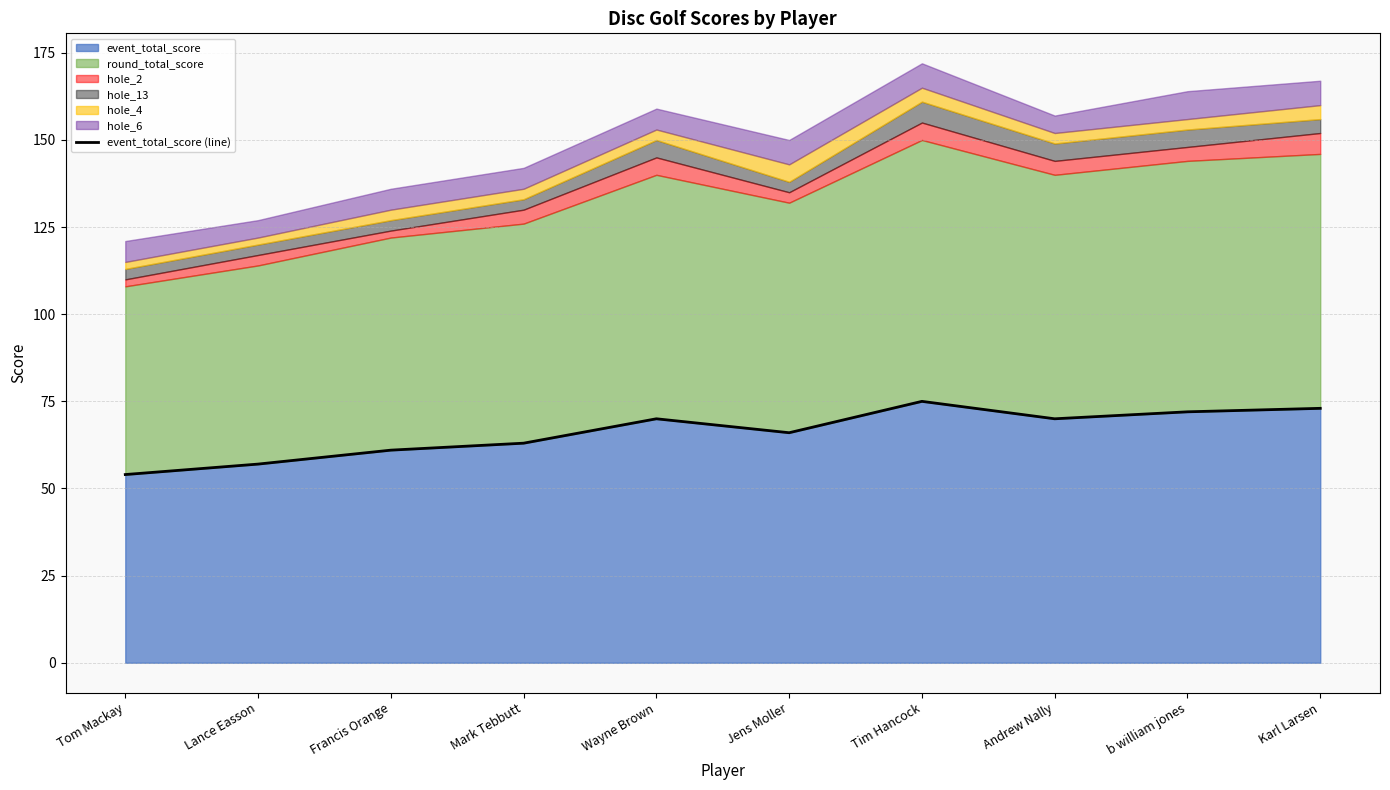

What is the difference between the maximum and minimum values?

21